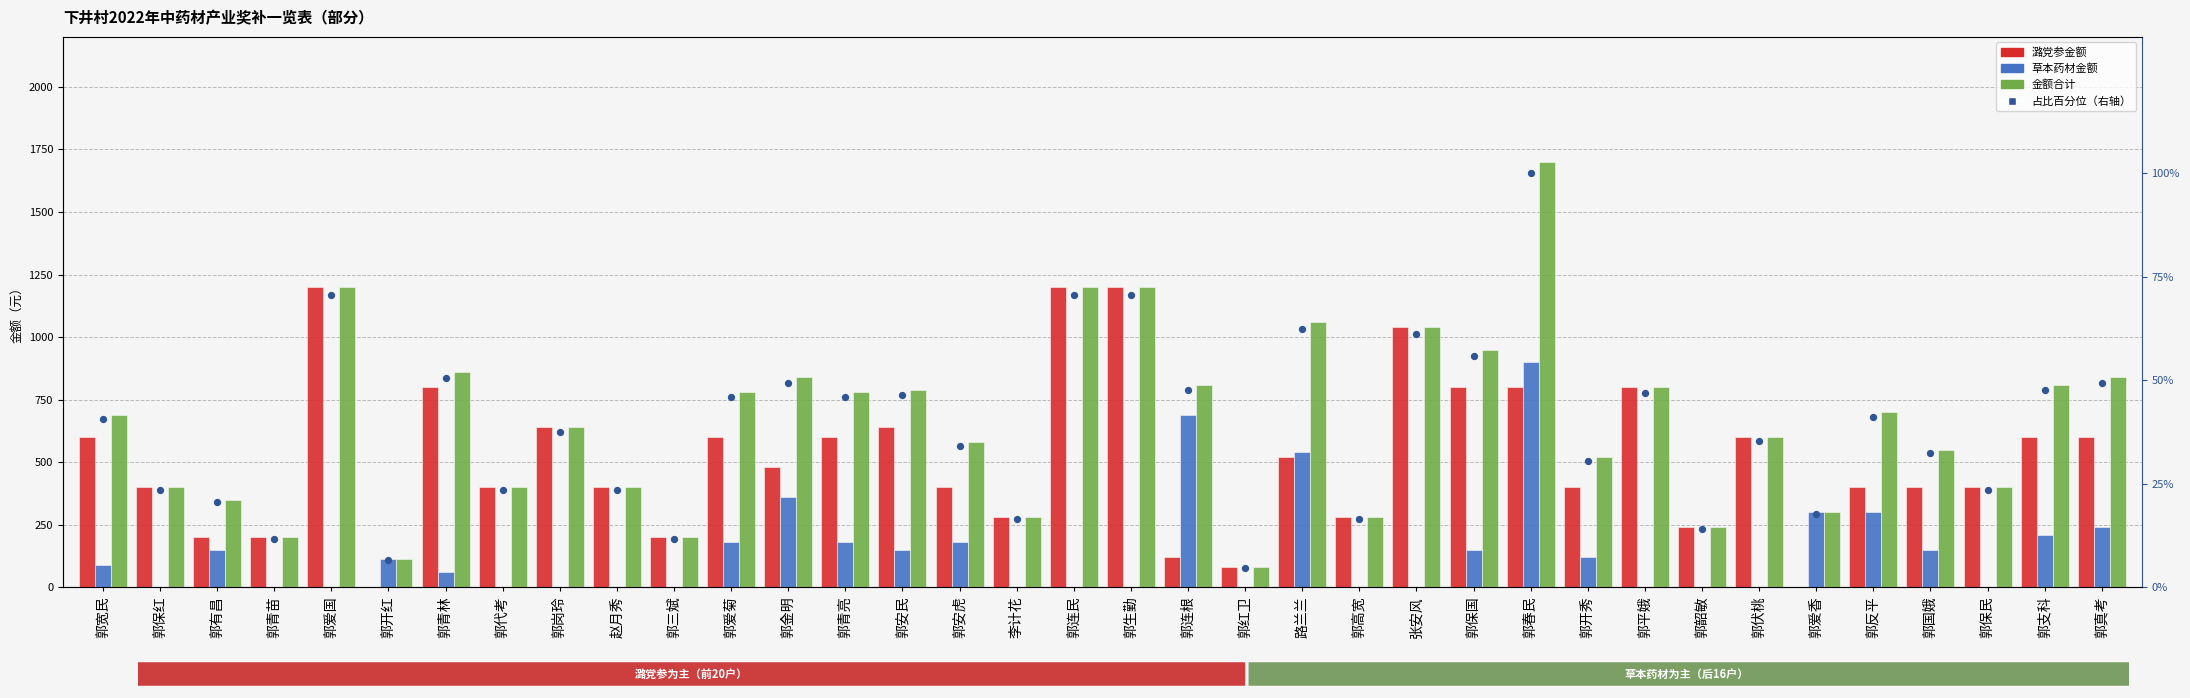

Which series has the largest total across all categories?

金额合计